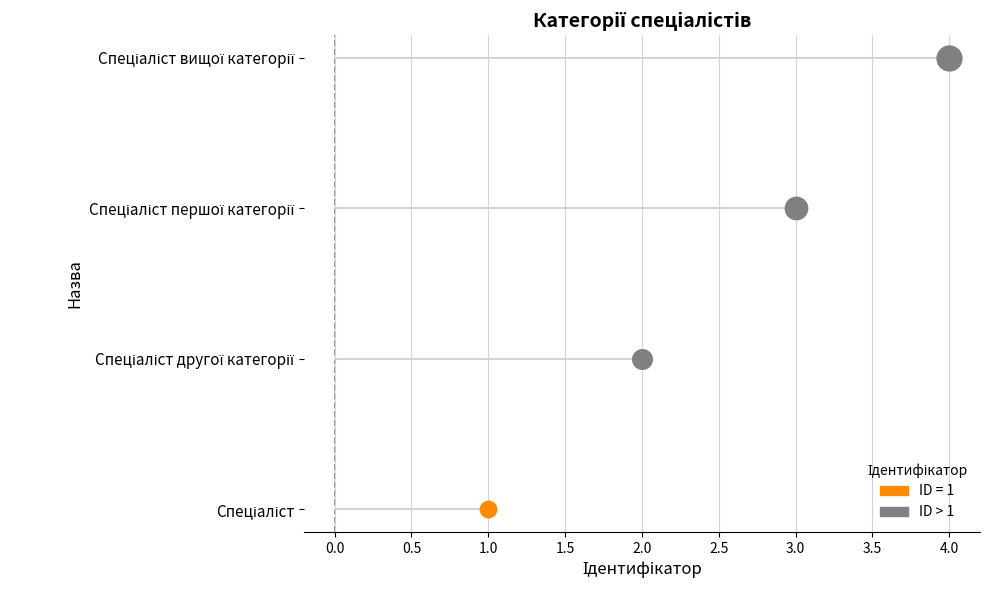

Approximately how many times larger is the value at Спеціаліст другої категорії compared to Спеціаліст першої категорії?

0.7